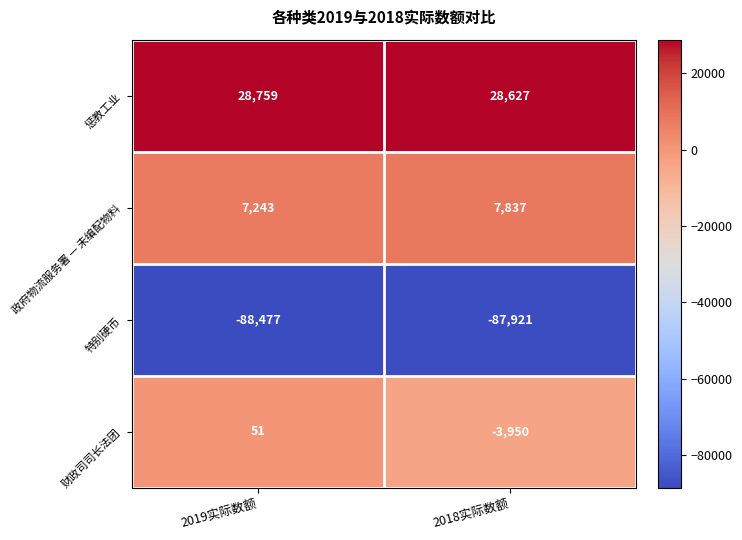

At which category does the chart reach its peak across all series?

2019实际数额